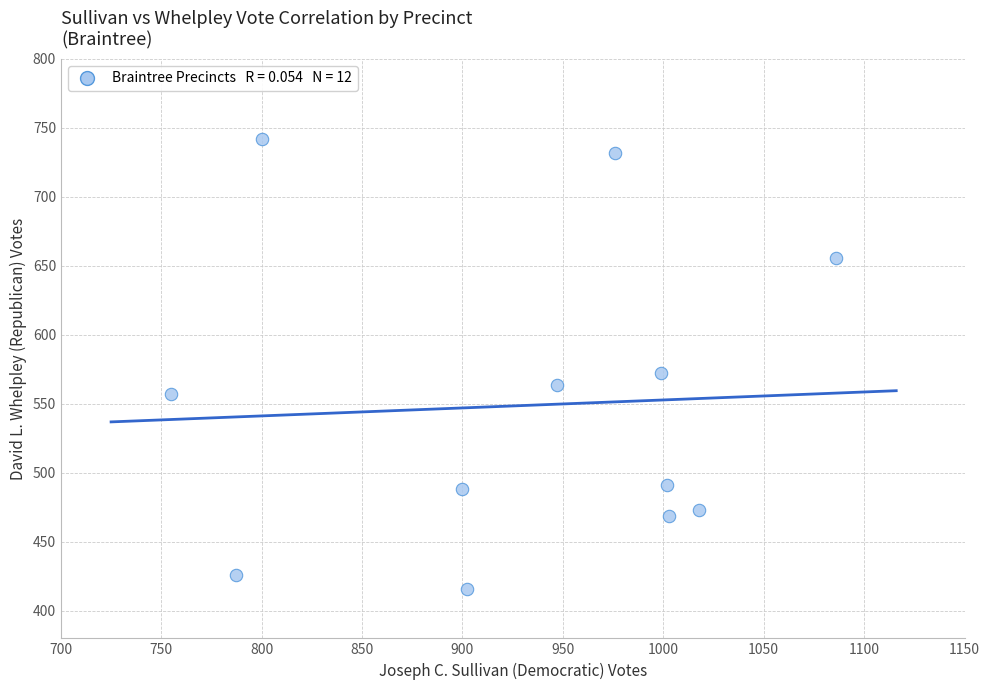

What is the average X value?

931